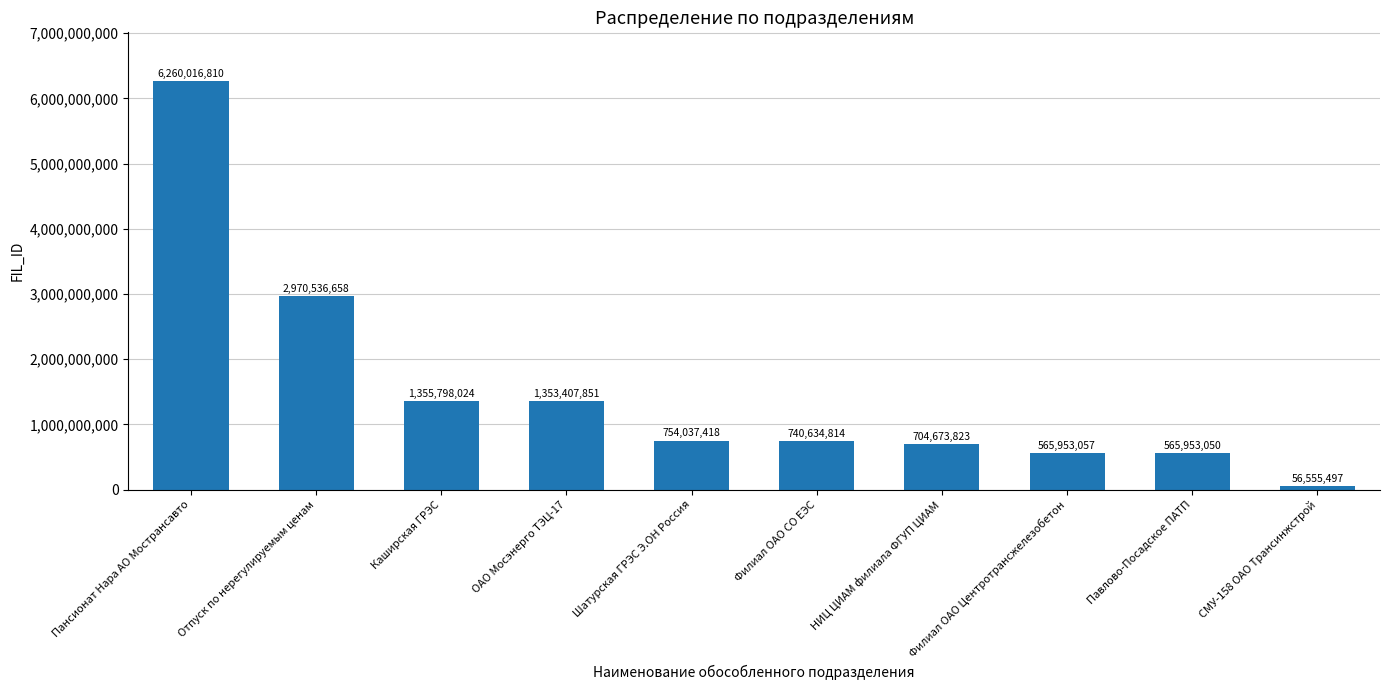

Reading right to left, transcribe all the data shown in this chart.

56555497	565953050	565953057	704673823	740634814	754037418	1353407851	1355798024	2970536658	6260016810